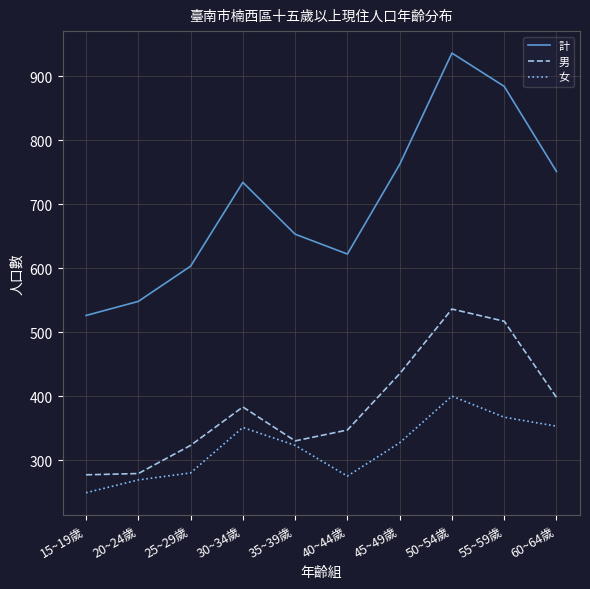

At which category is the sum across all series the highest?

50~54歲